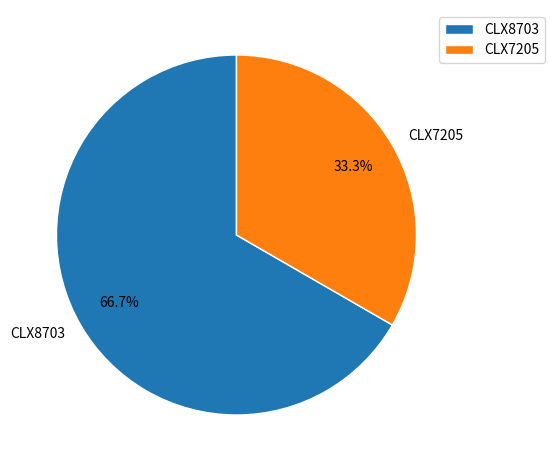

What is the largest slice in the pie chart?

CLX8703